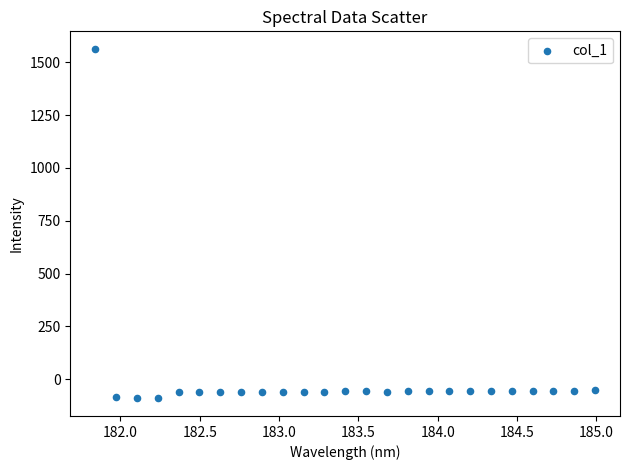

What is the range of X values (max minus min)?

3.1